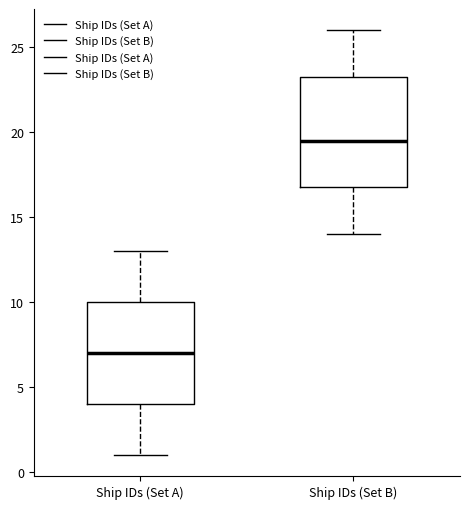

Where does the median line of the box for Ship IDs (Set A) sit on the y-axis? The values are not printed on the chart, so give them approximately, as read against the axis.

7.0